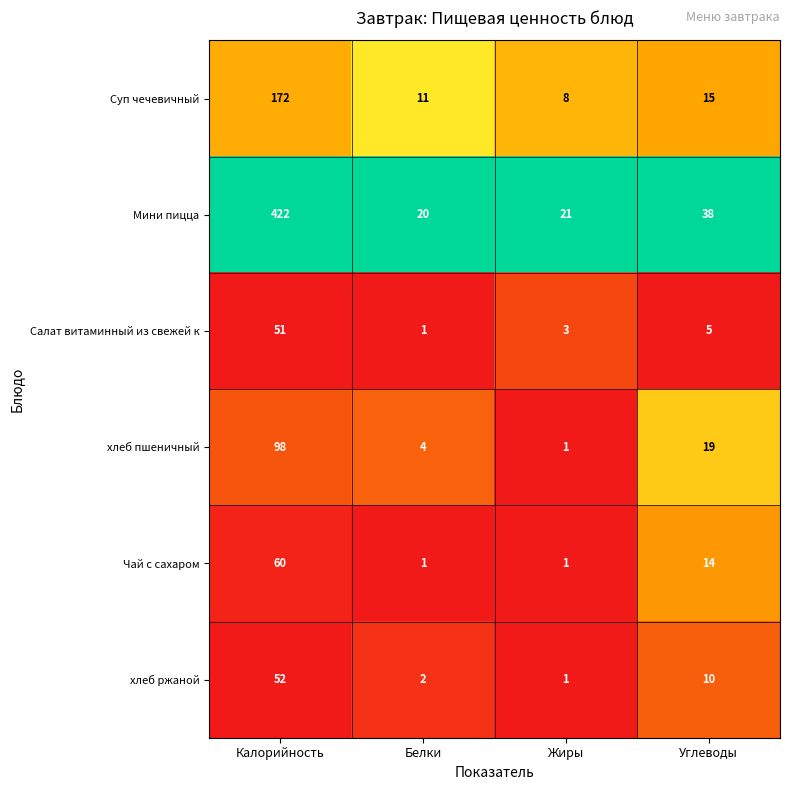

The Чай с сахаром series shows 14 at Углеводы. True or false?

True